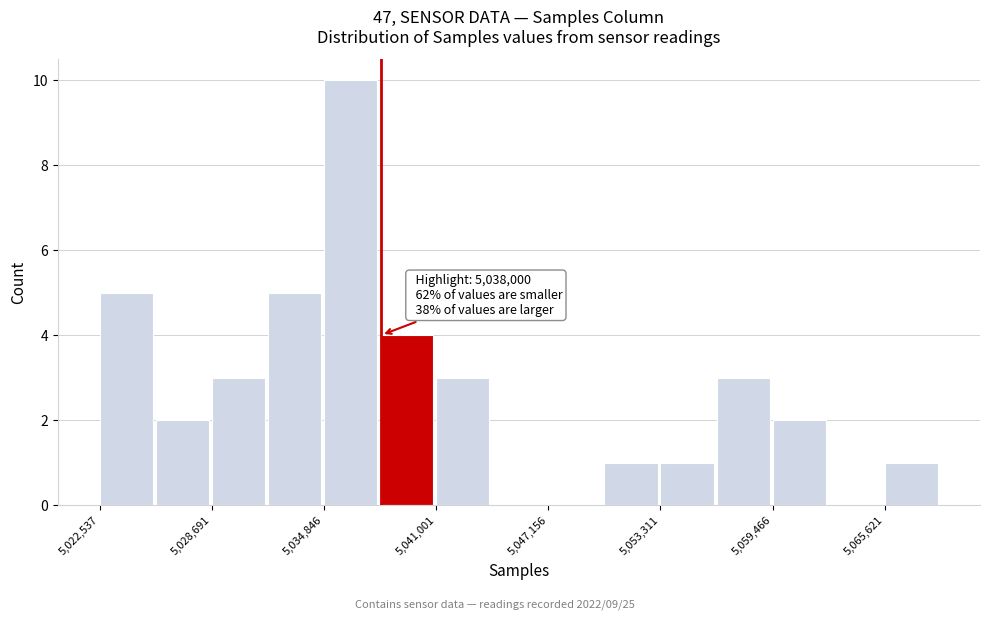

Read against the x-axis, roughly where is the centre of the tallest bar?

5036000